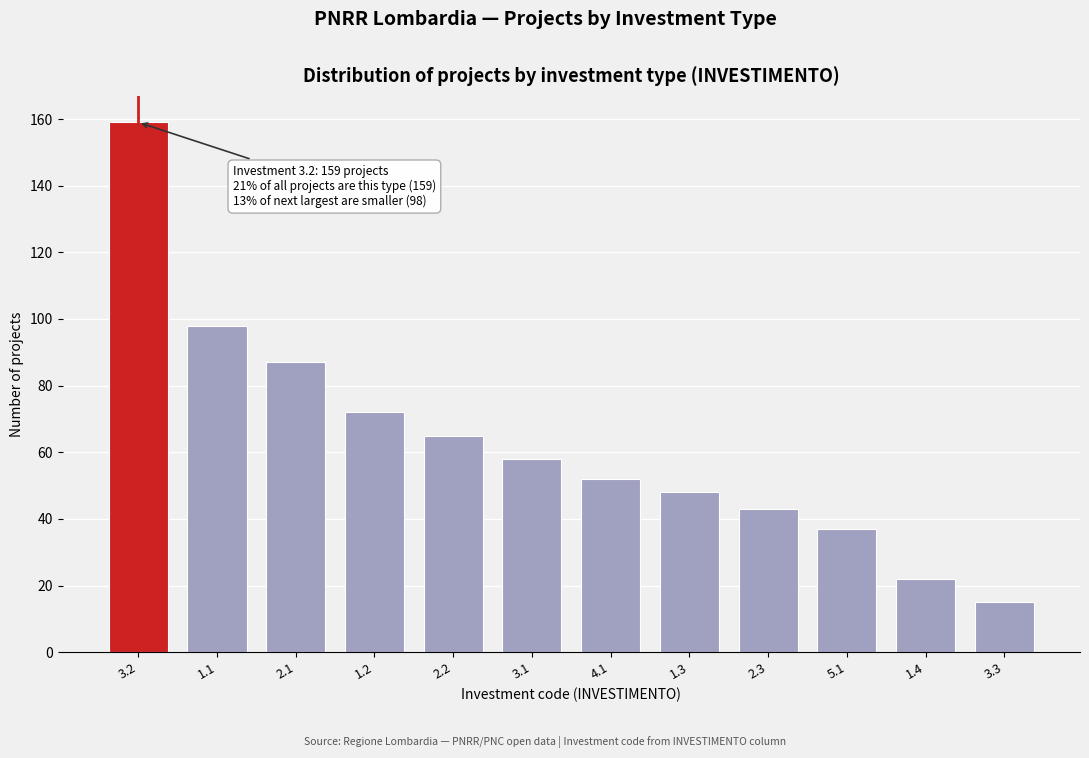

Reading left to right, list all the values displayed in this chart.

159	98	87	72	65	58	52	48	43	37	22	15